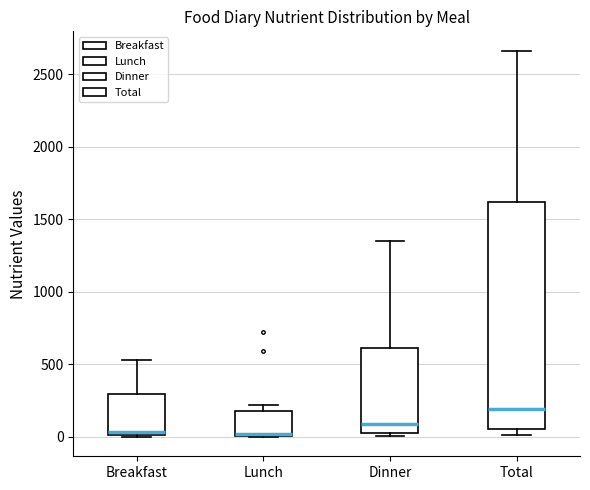

Comparing the boxes themselves (not the whiskers), which one is the tallest?

Total